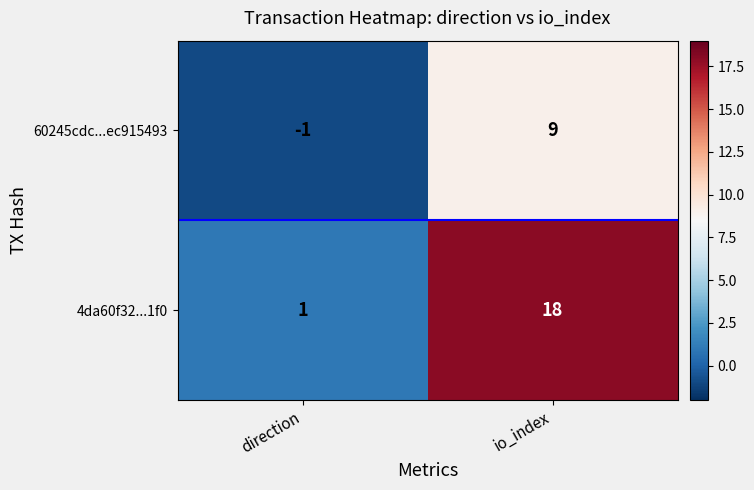

Reading right to left, what are all the values shown in this chart?

60245cdc...ec915493: io_index=9	direction=-1
4da60f32...1f0: io_index=18	direction=1